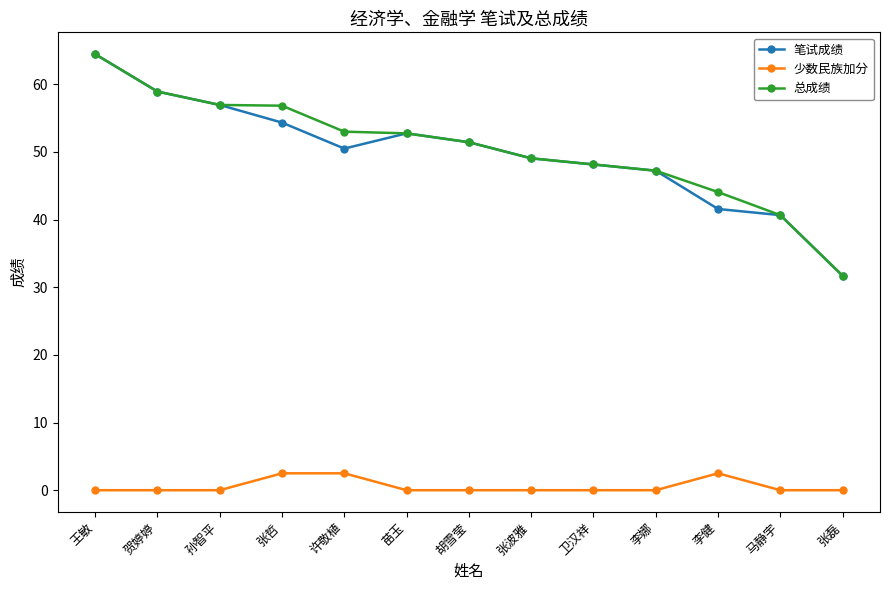

What is the spread (max minus min) of values at 李健?

41.6